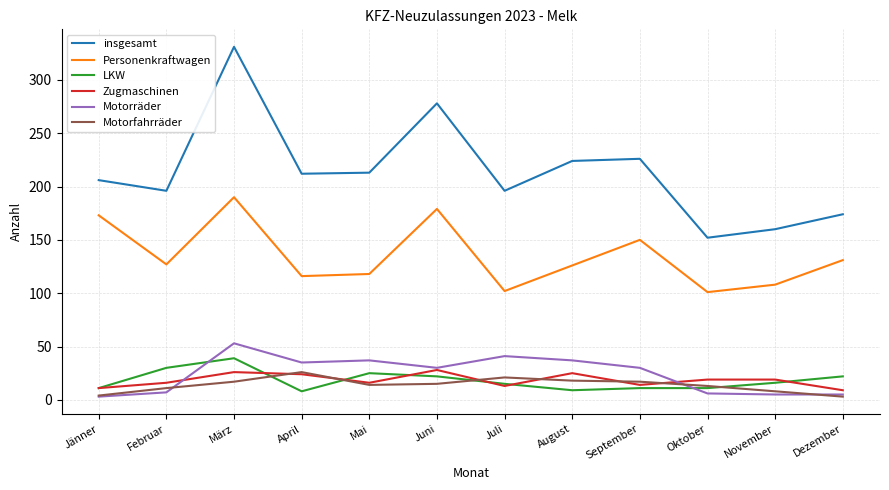

How many series are shown in this chart?

6